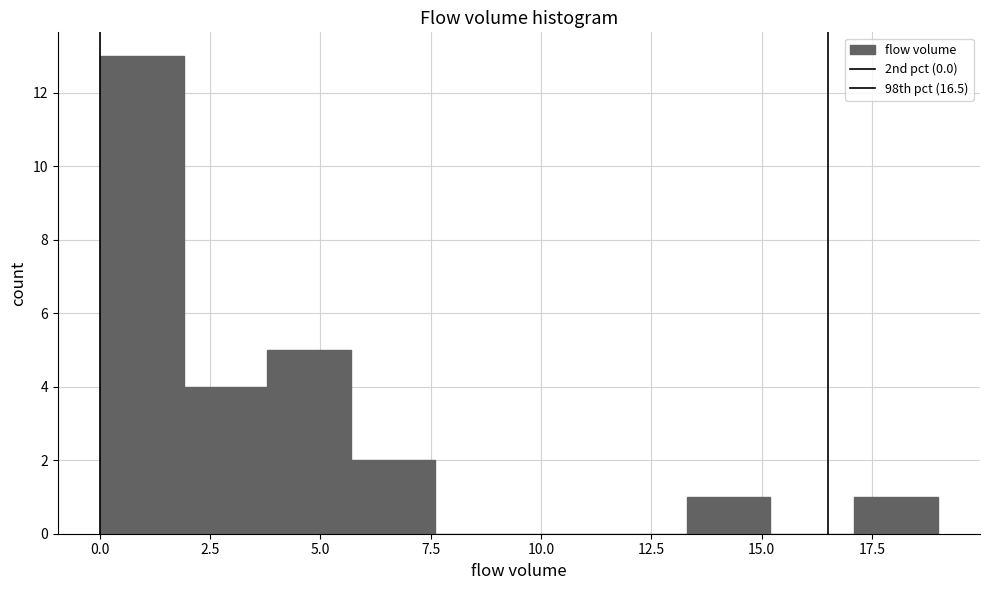

Read against the x-axis, roughly where is the centre of the tallest bar?

1.0